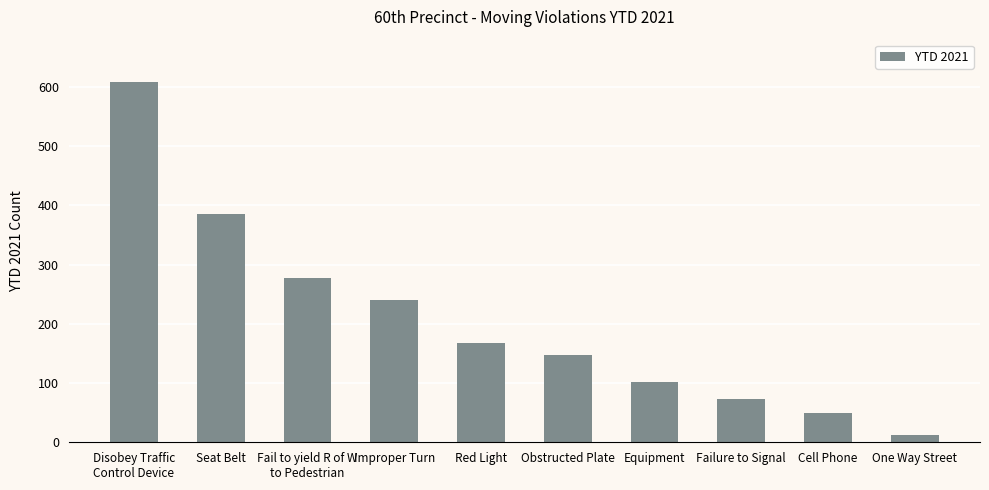

Reading right to left, list all the values displayed in this chart.

One Way Street=12	Cell Phone=49	Failure to Signal=73	Equipment=101	Obstructed Plate=148	Red Light=168	Improper Turn=241	Fail to yield R of W
to Pedestrian=277	Seat Belt=386	Disobey Traffic
Control Device=609